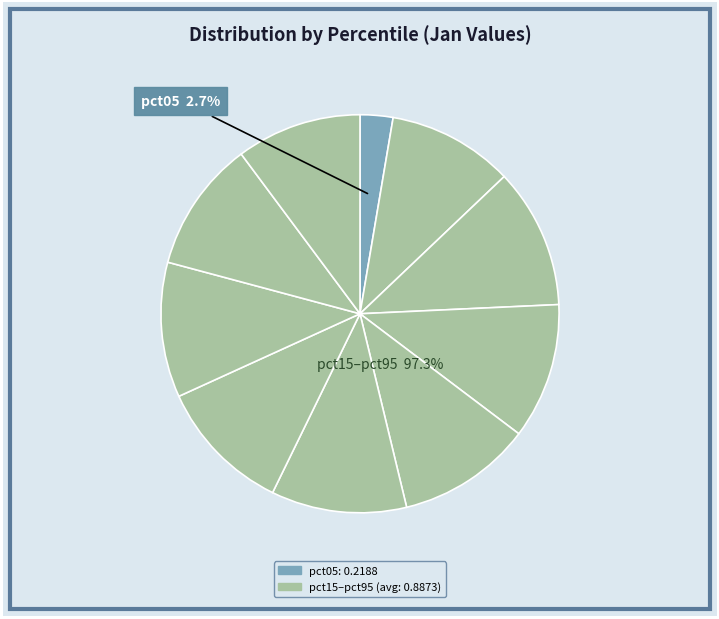

Is pct55 the majority of the pie?

No